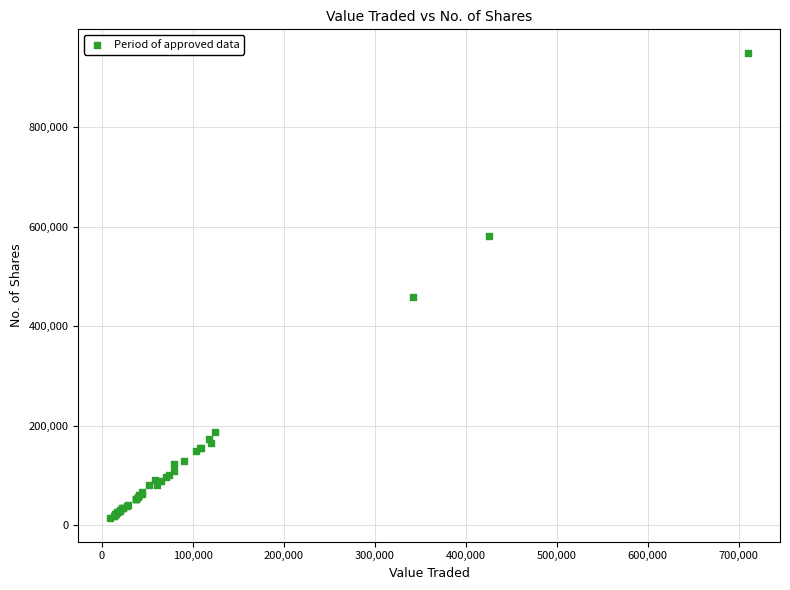

What Y value in the scatter plot is closest to 481769?

458836